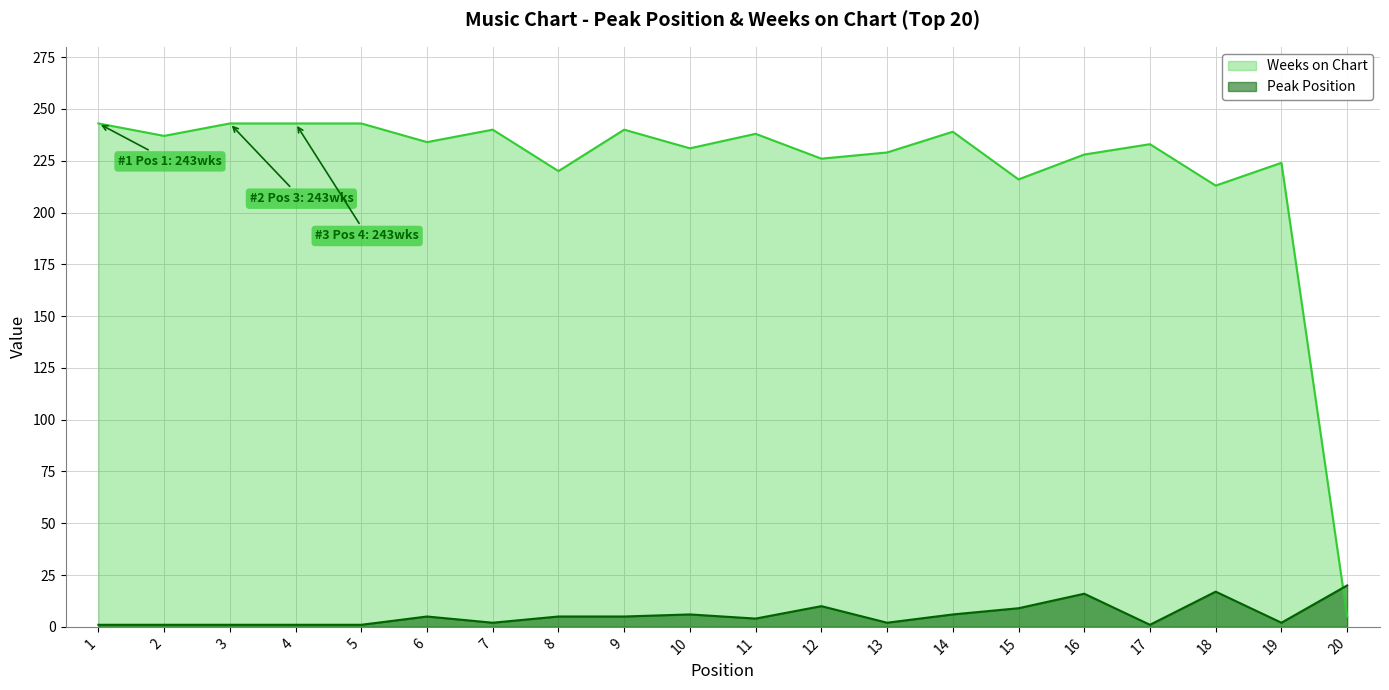

In Peak Position, how many points are lower than both neighbors (excluding endpoints)?

5